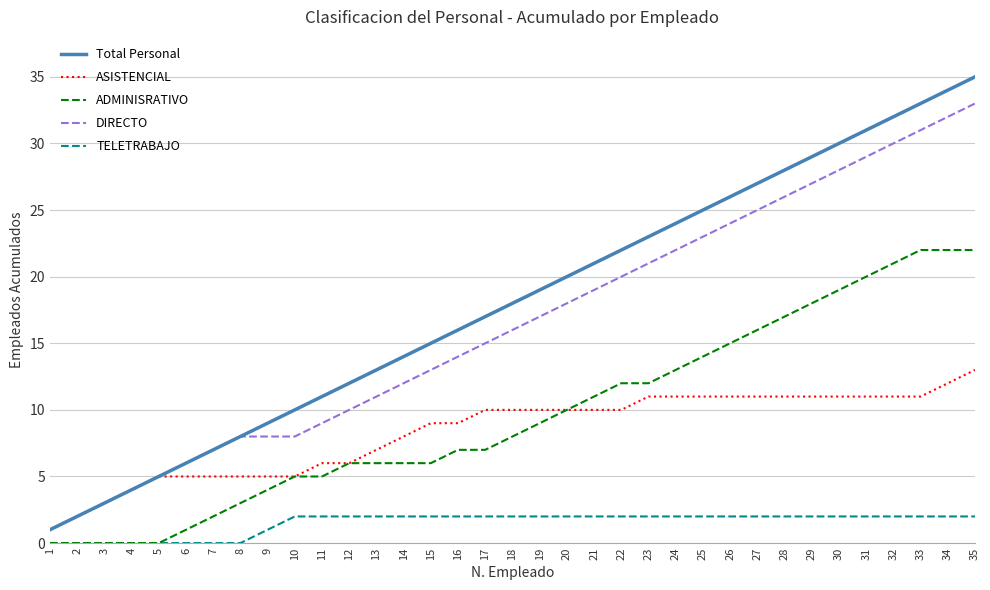

True or false: ADMINISRATIVO and DIRECTO cross at least once.

False